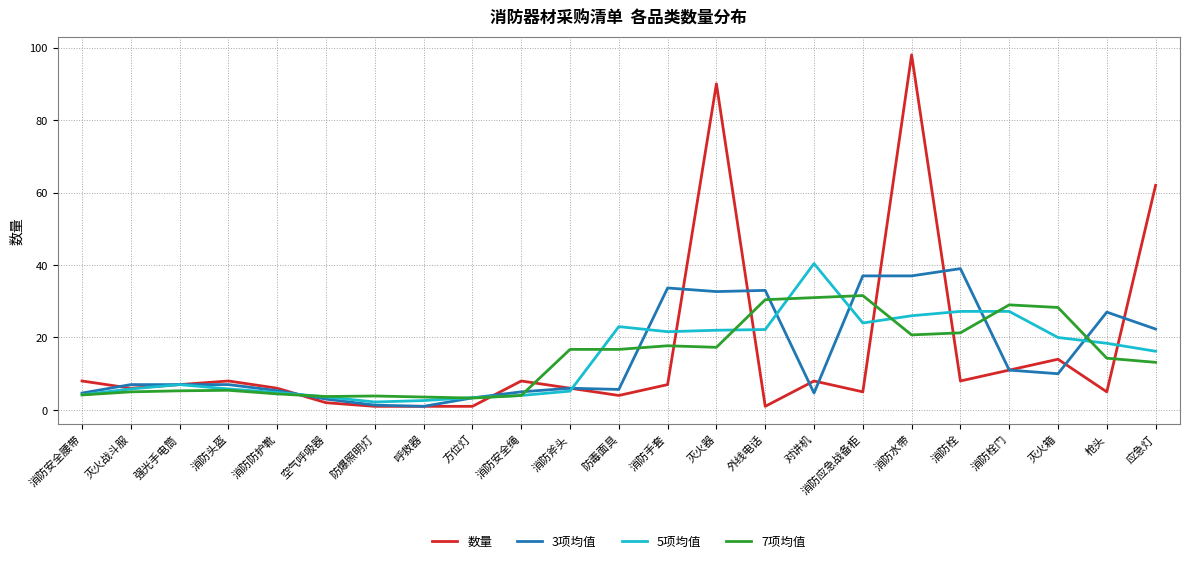

True or false: 3项均值 and 7项均值 cross at least once.

True